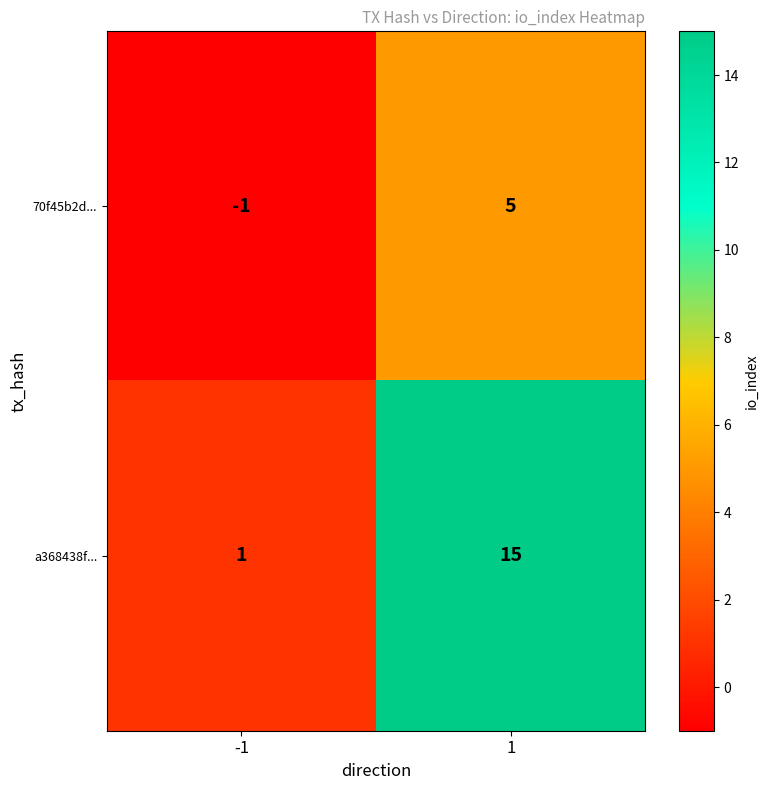

Which series changed the most between -1 and 1?

a368438f...